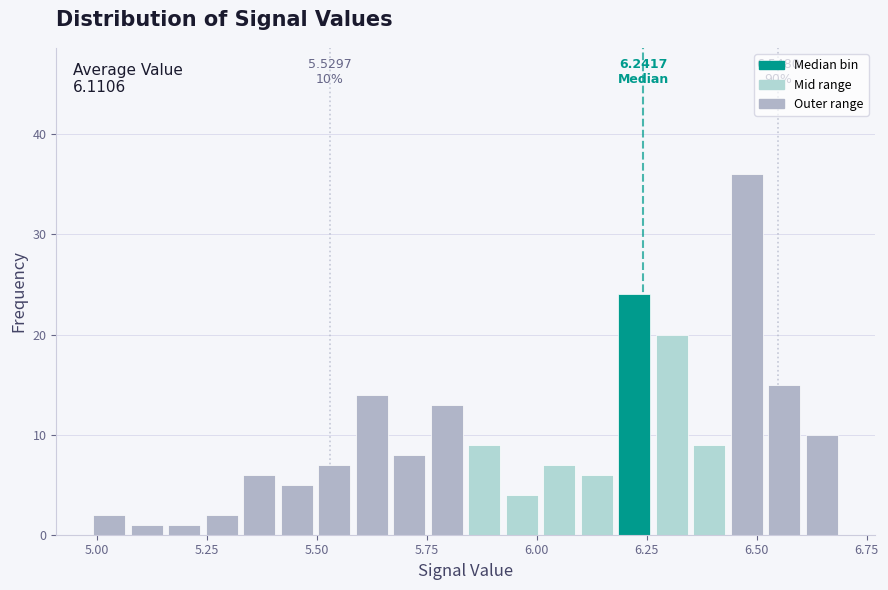

Read against the x-axis, roughly where is the centre of the tallest bar?

6.50